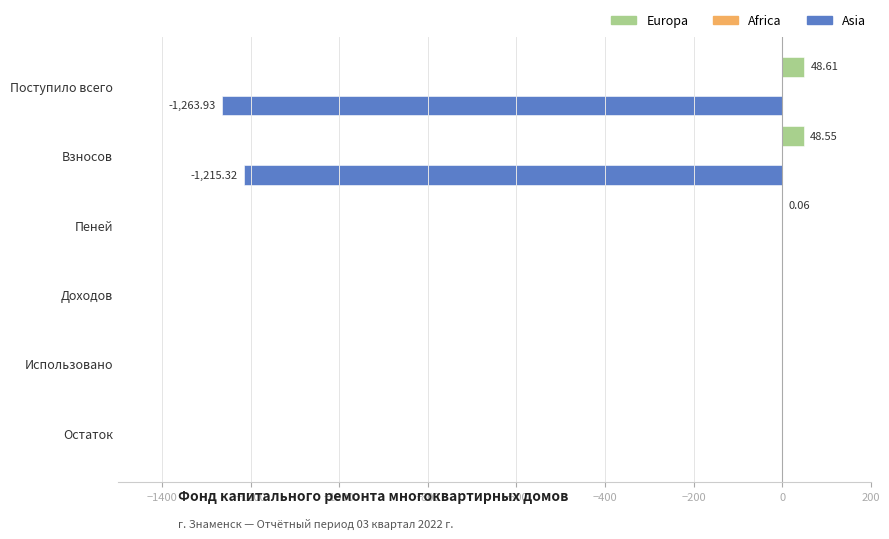

Which series changed the most between Взносов and Использовано?

Asia